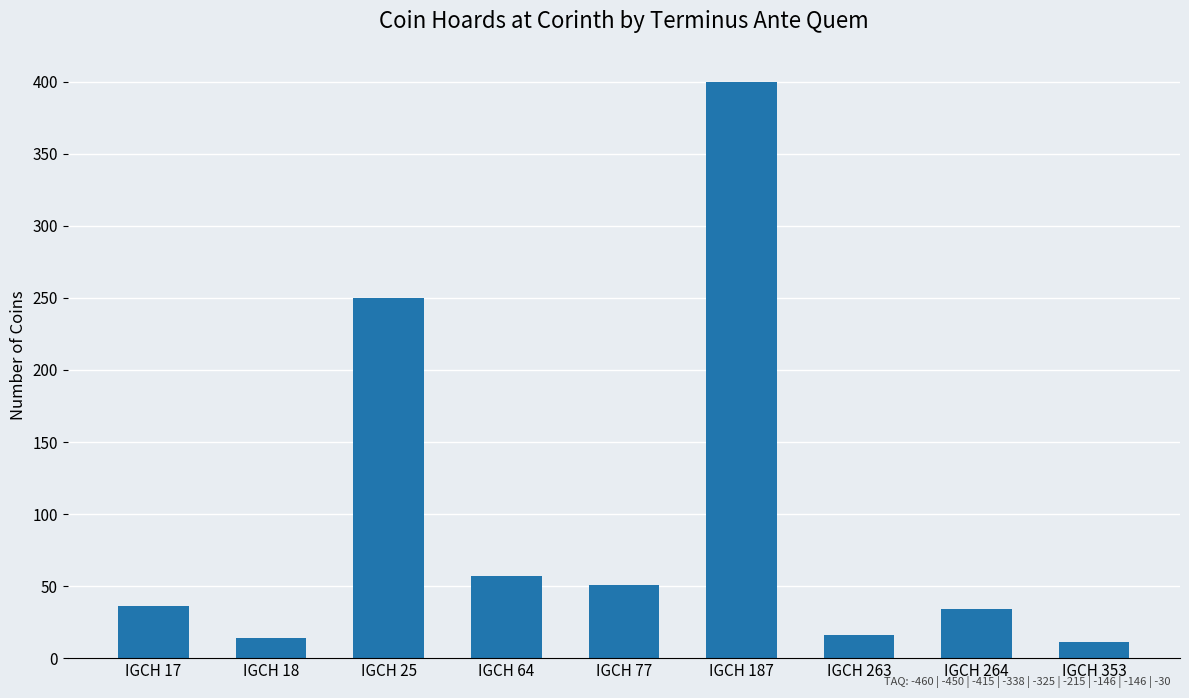

Which has a higher value, IGCH 263 or IGCH 264?

IGCH 264